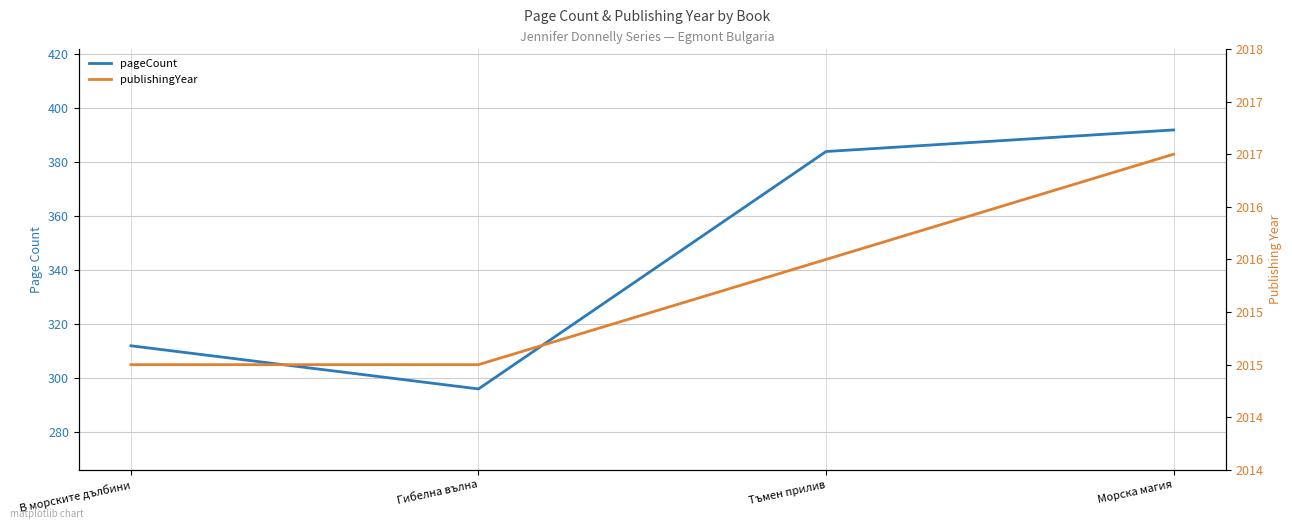

Is this an area chart (filled region under the line)?

No